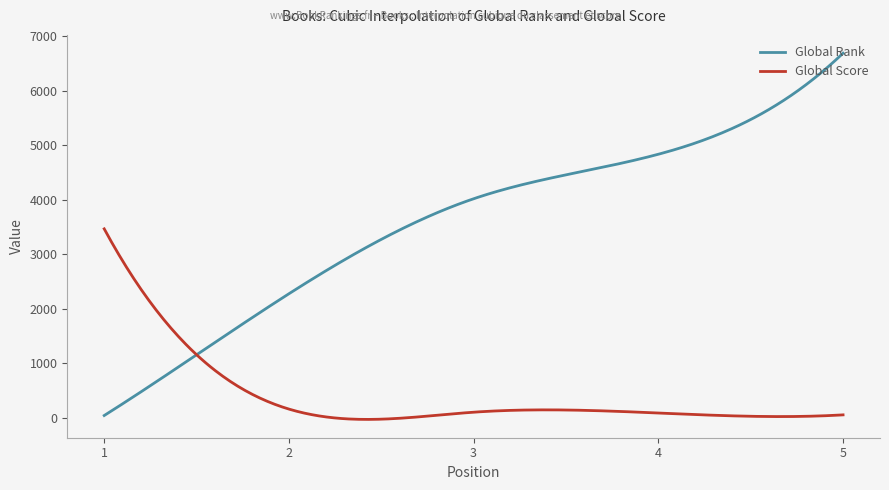

Rank the series by their maximum value, from highest to lowest.

Global Rank, Global Score